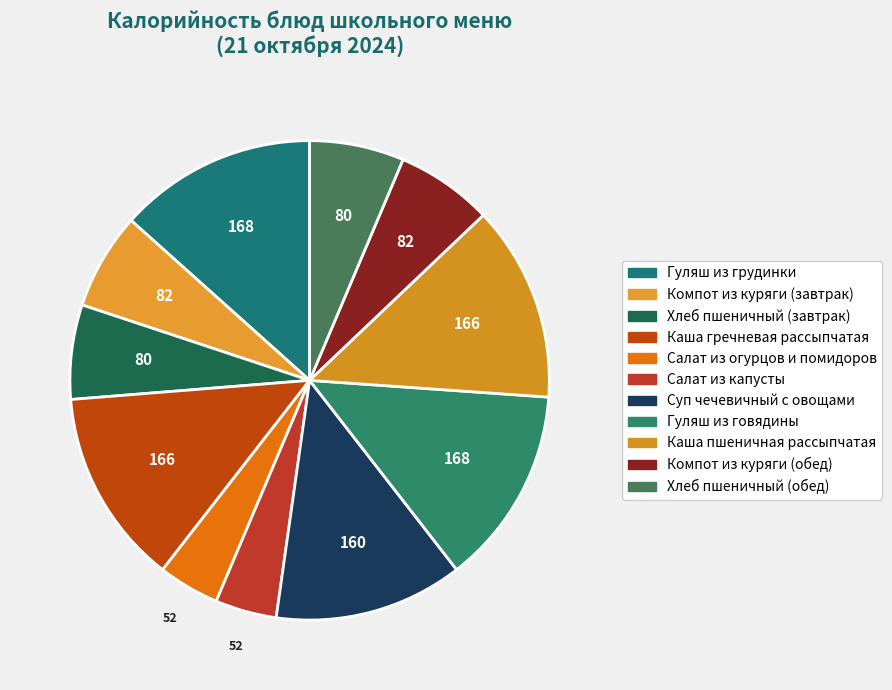

Rank the categories by value from lowest to highest.

Салат из огурцов и помидоров, Салат из капусты, Хлеб пшеничный (завтрак), Хлеб пшеничный (обед), Компот из куряги (завтрак), Компот из куряги (обед), Суп чечевичный с овощами, Каша гречневая рассыпчатая, Каша пшеничная рассыпчатая, Гуляш из грудинки, Гуляш из говядины